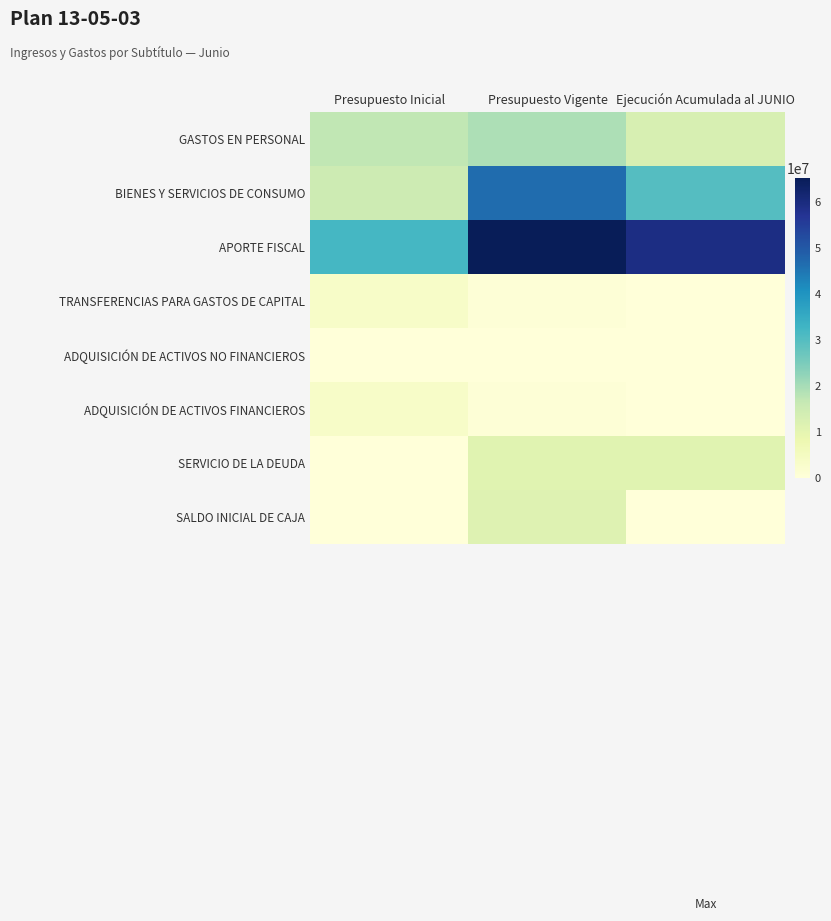

What is the total value across all series at Ejecución Acumulada al JUNIO?

113376910